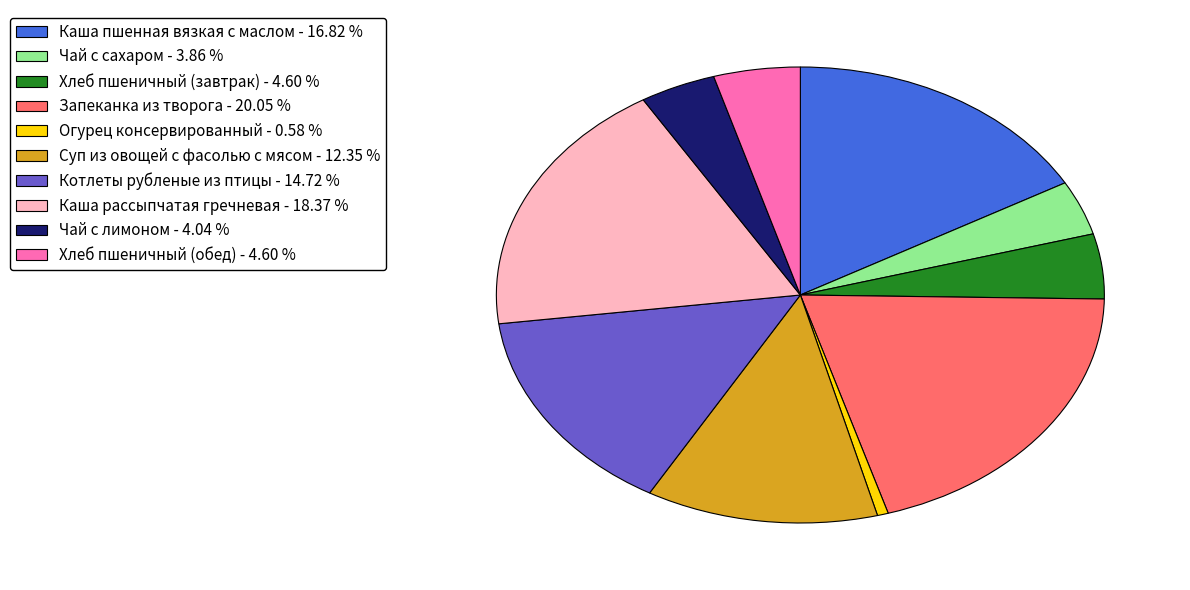

Approximately how many times larger is the value at Огурец консервированный compared to Чай с сахаром?

0.2